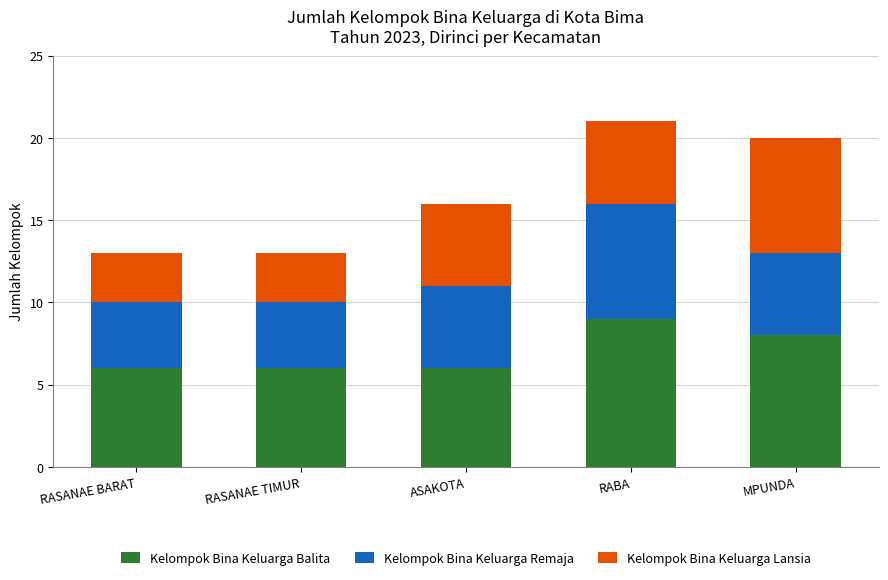

What is the maximum value for Kelompok Bina Keluarga Balita?

9